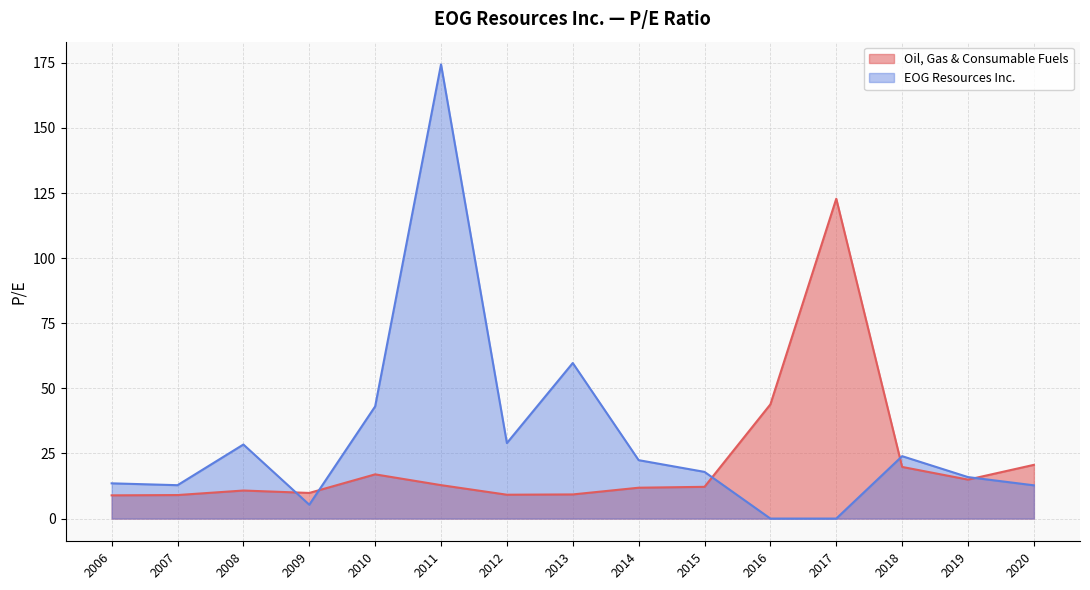

List the series in order of their overall mean, highest first.

EOG Resources Inc., Oil, Gas & Consumable Fuels